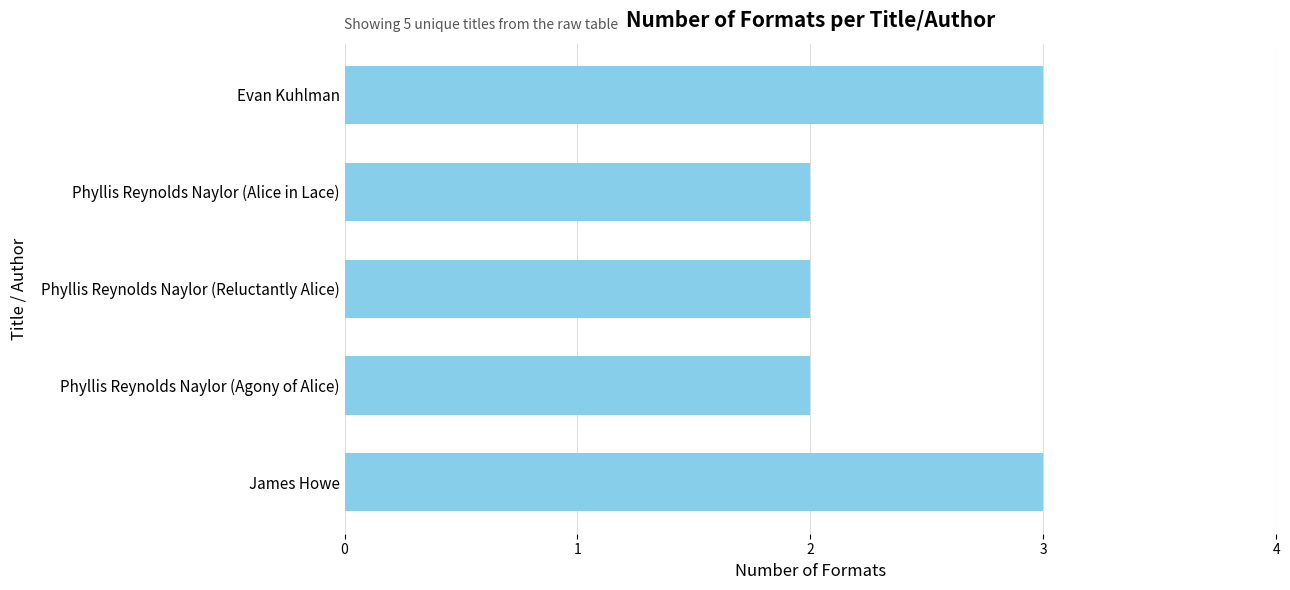

What is the label of the 4th bar from the top?

Phyllis Reynolds Naylor (Agony of Alice)